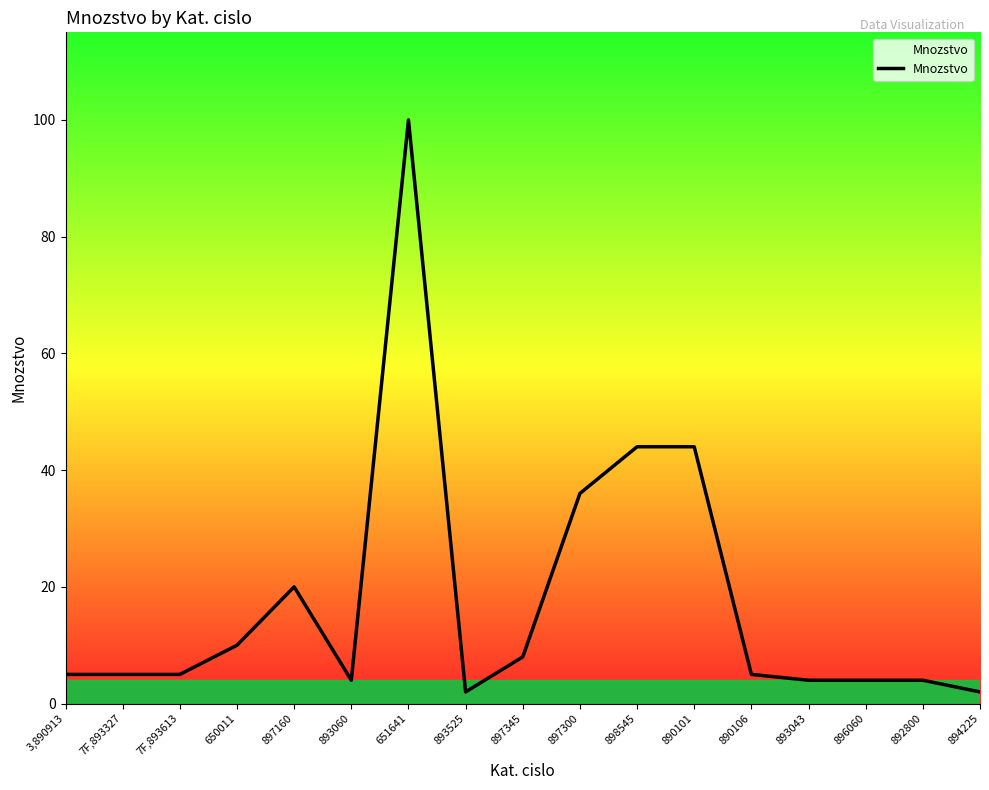

What is the smallest value displayed?

2